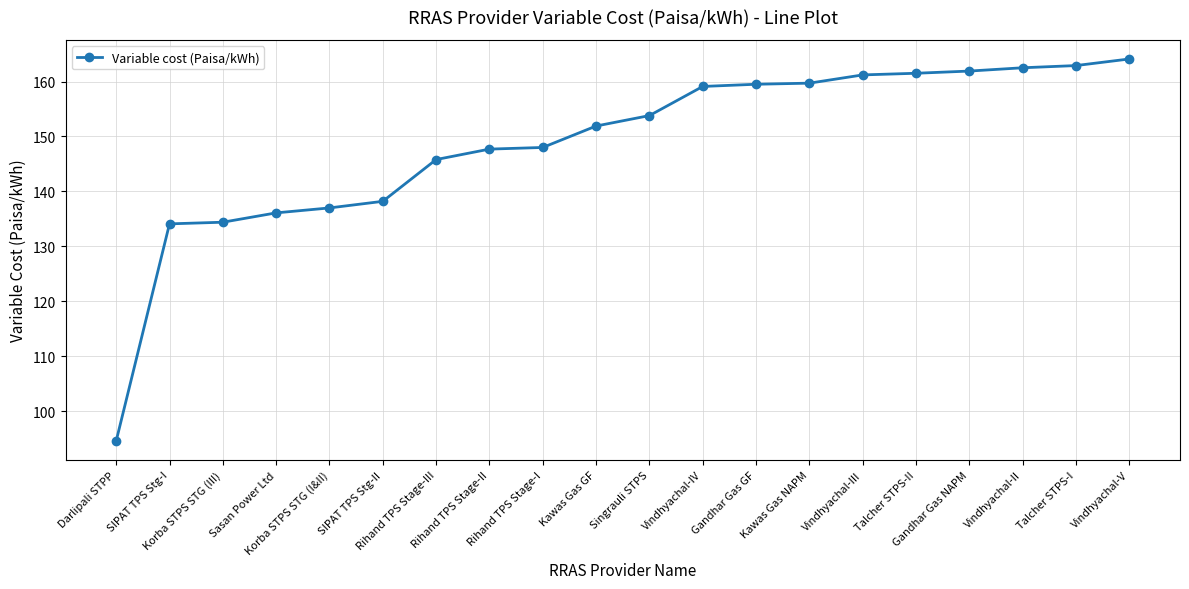

What is the label of the 1st point from the left?

Darlipali STPP